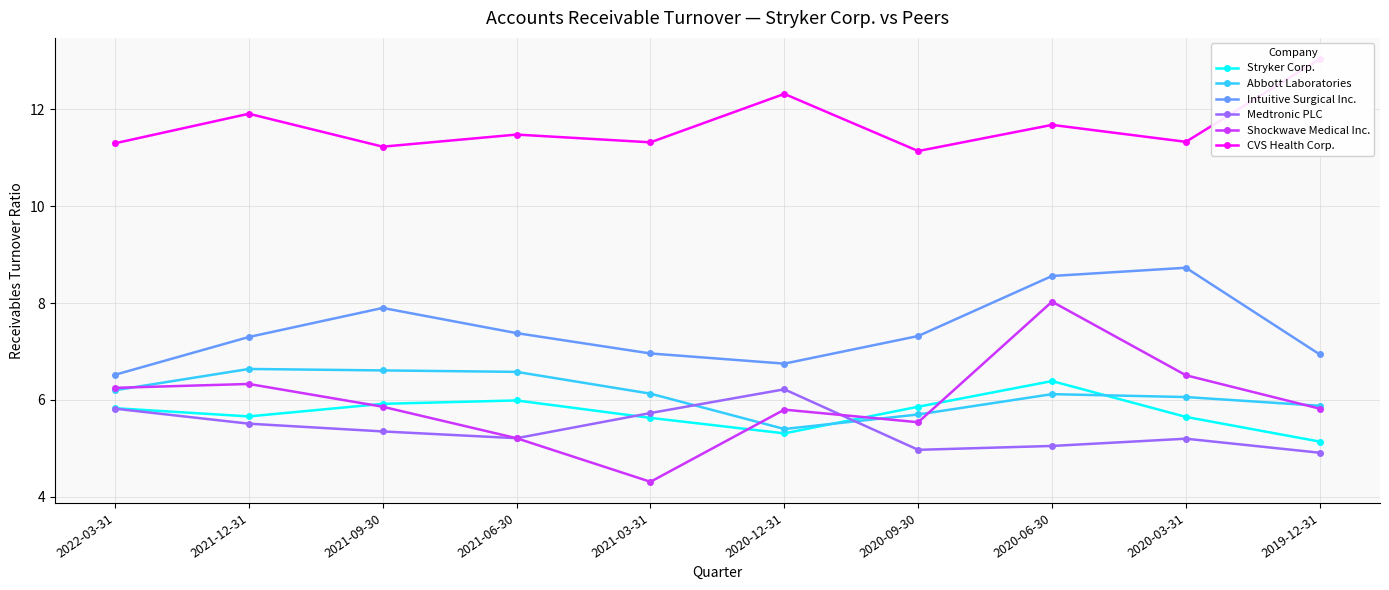

Is this an area chart (filled region under the line)?

No